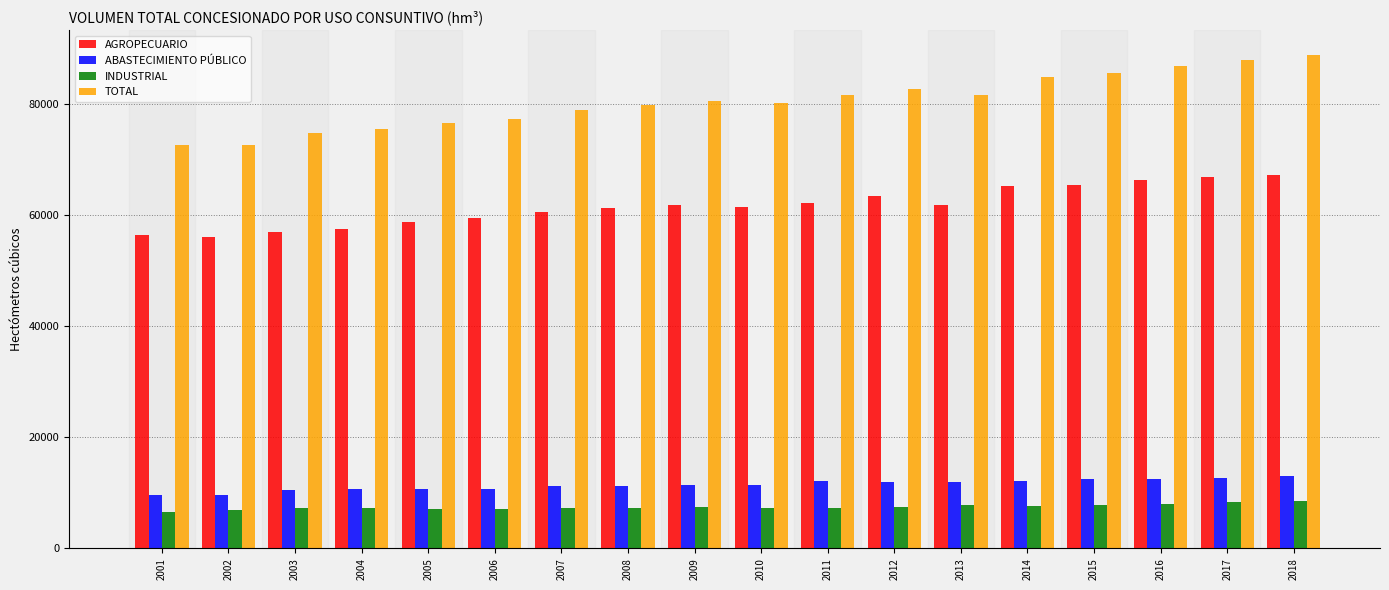

The value of ABASTECIMIENTO PÚBLICO at 2008 is 11197.0. True or false?

True